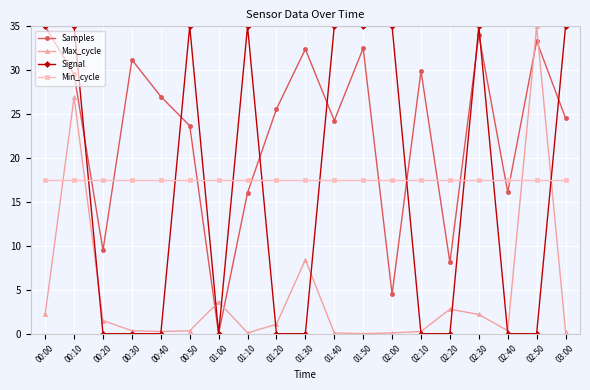

At 02:00, list the series in order from smallest to largest.

Max_cycle, Samples, Min_cycle, Signal